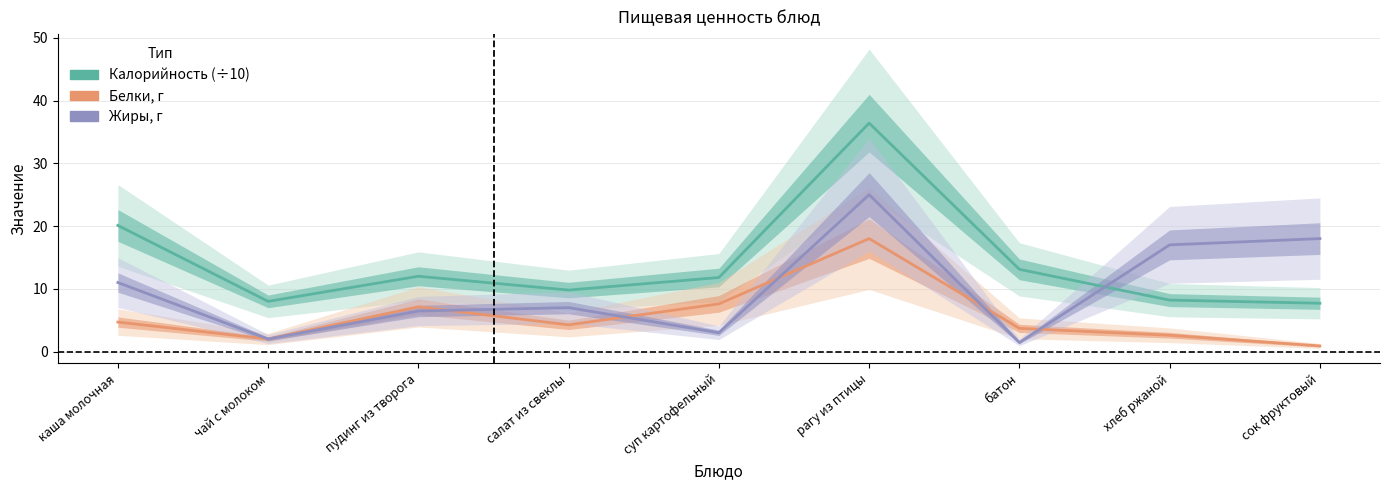

How many data points does each series have?

9